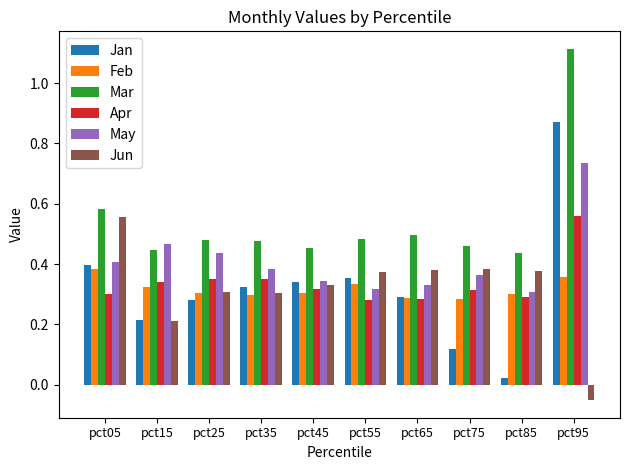

What is the total value across all series at pct55?

2.1